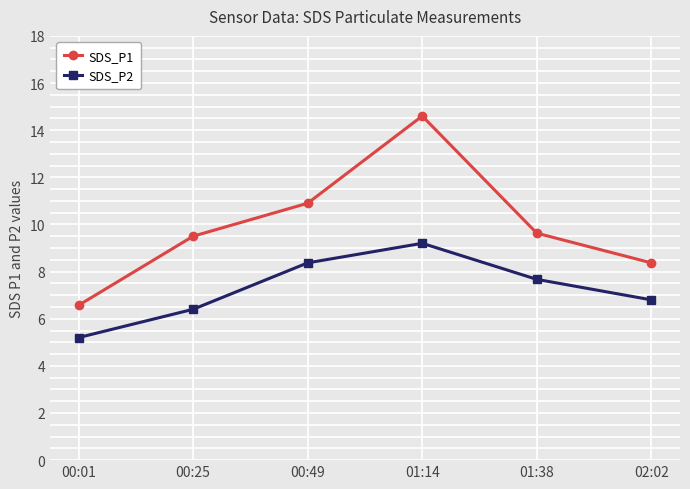

What is the sum of the SDS_P1 values at 00:25 and 02:02?

17.9